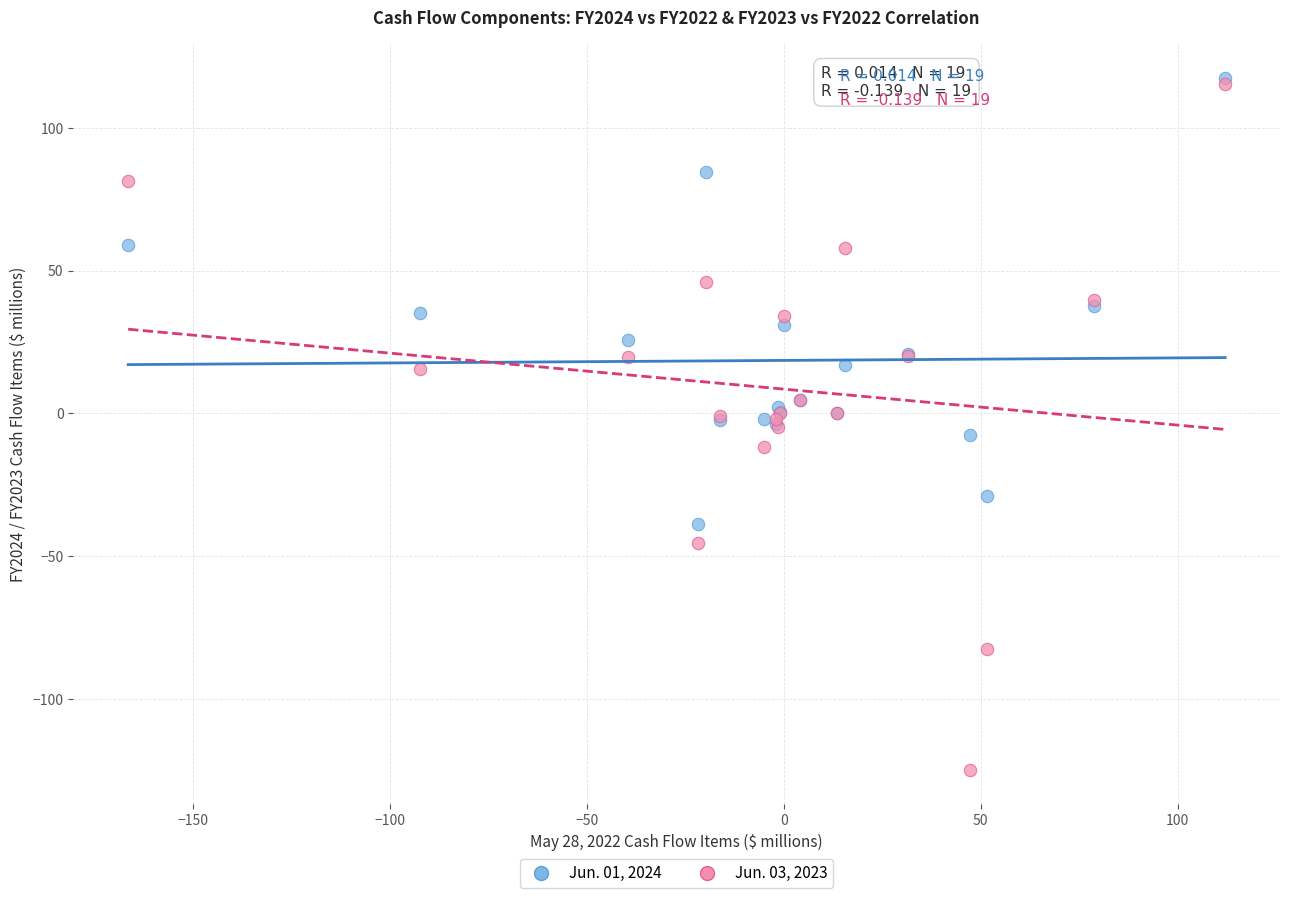

Which series has the largest Y range (max minus min)?

Jun. 03, 2023